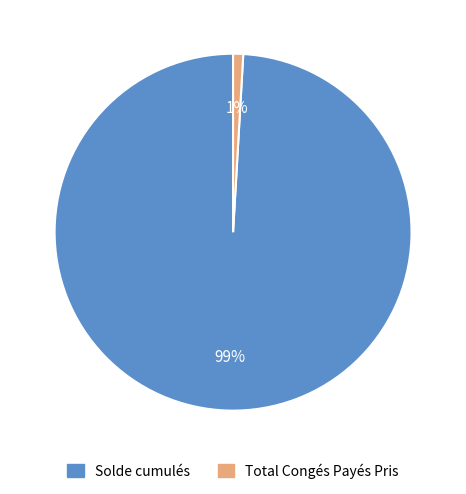

Is the sum of Solde cumulés and Total Congés Payés Pris greater than half?

Yes